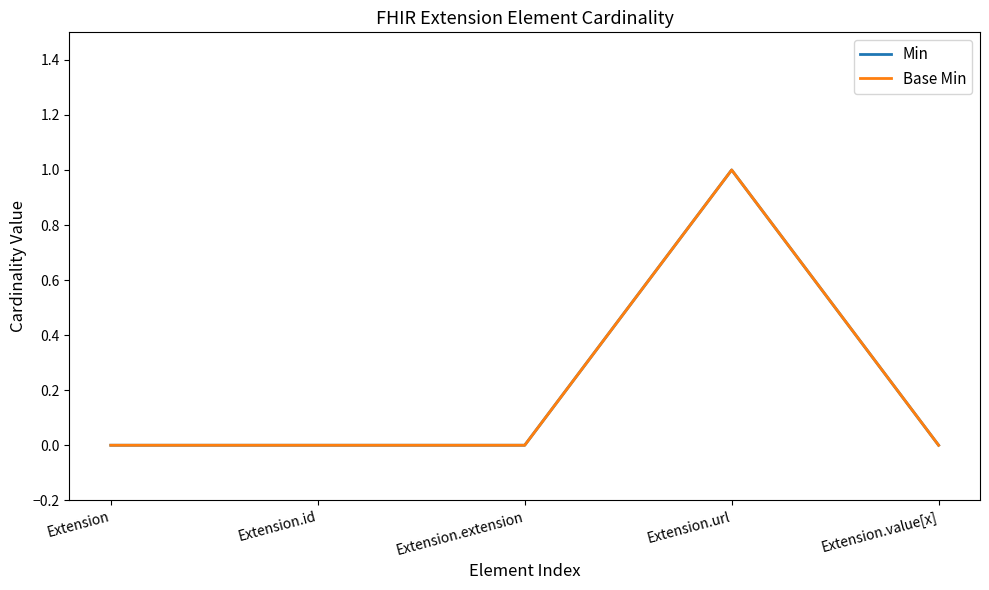

Which has a higher value, Extension.value[x] or Extension.extension?

Extension.value[x]